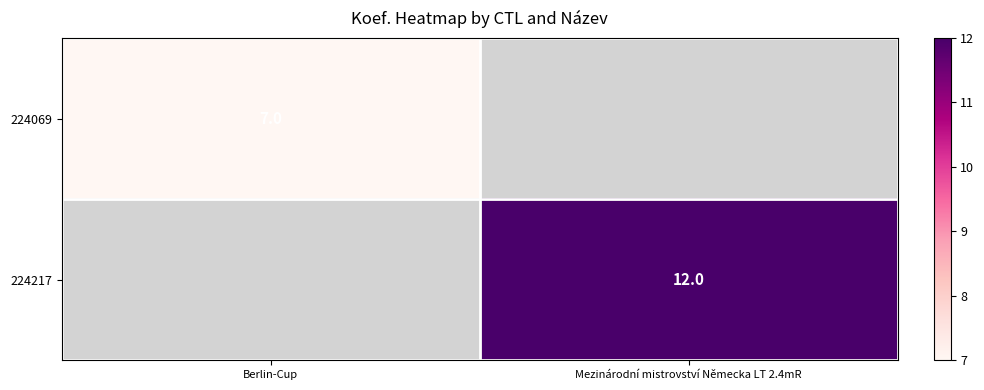

Rank the categories by 224217 value from lowest to highest.

Berlin-Cup, Mezinárodní mistrovství Německa LT 2.4mR